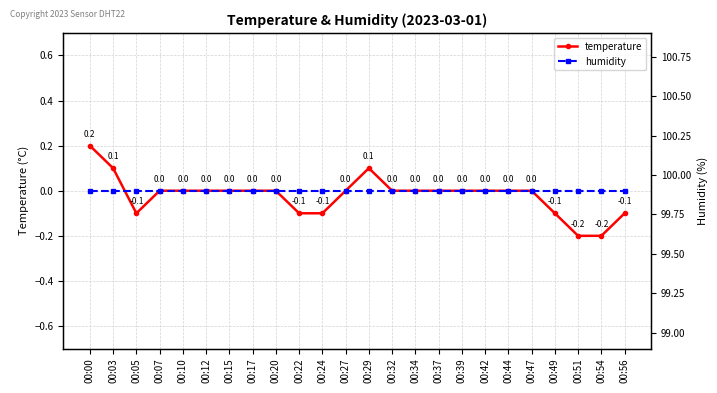

Does the chart have visible grid lines?

Yes